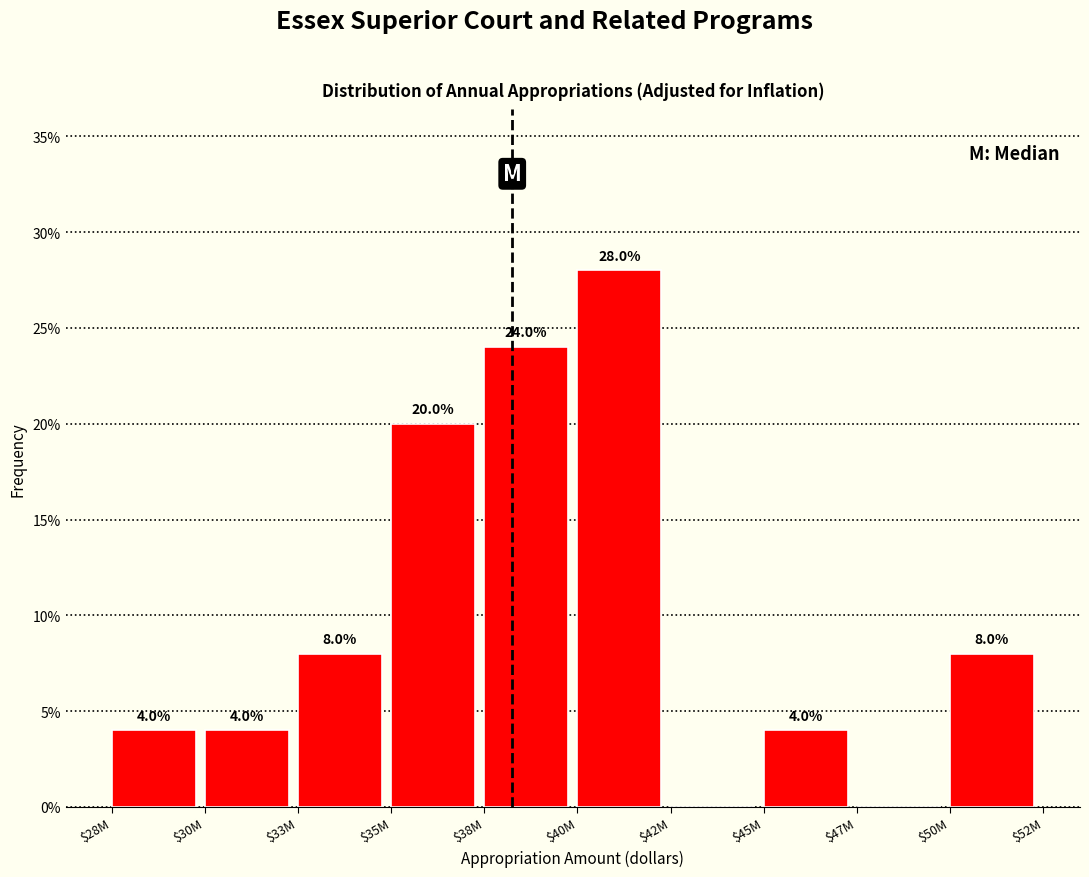

How many values are between 4 and 20?

6